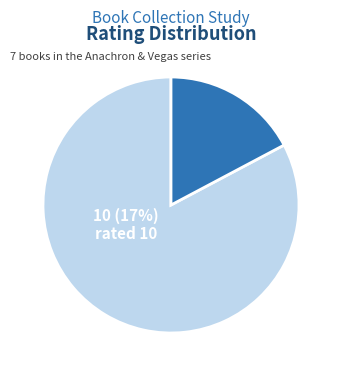

Does 519 represent more than half of the total?

No